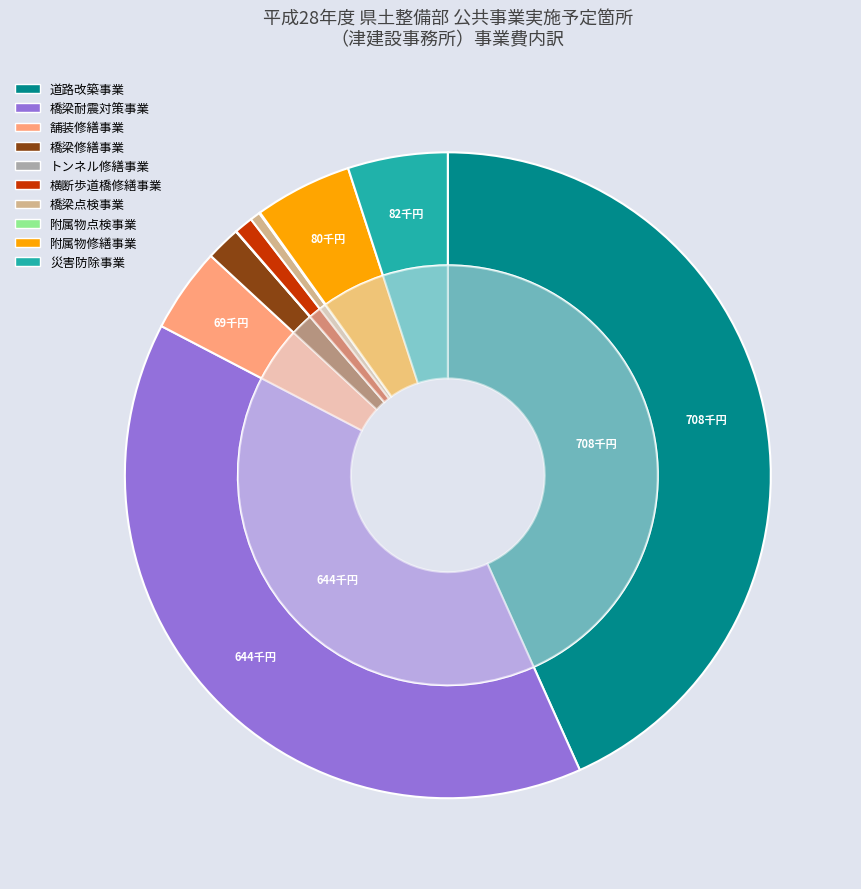

Does 災害防除事業 account for over 50% of the chart?

No